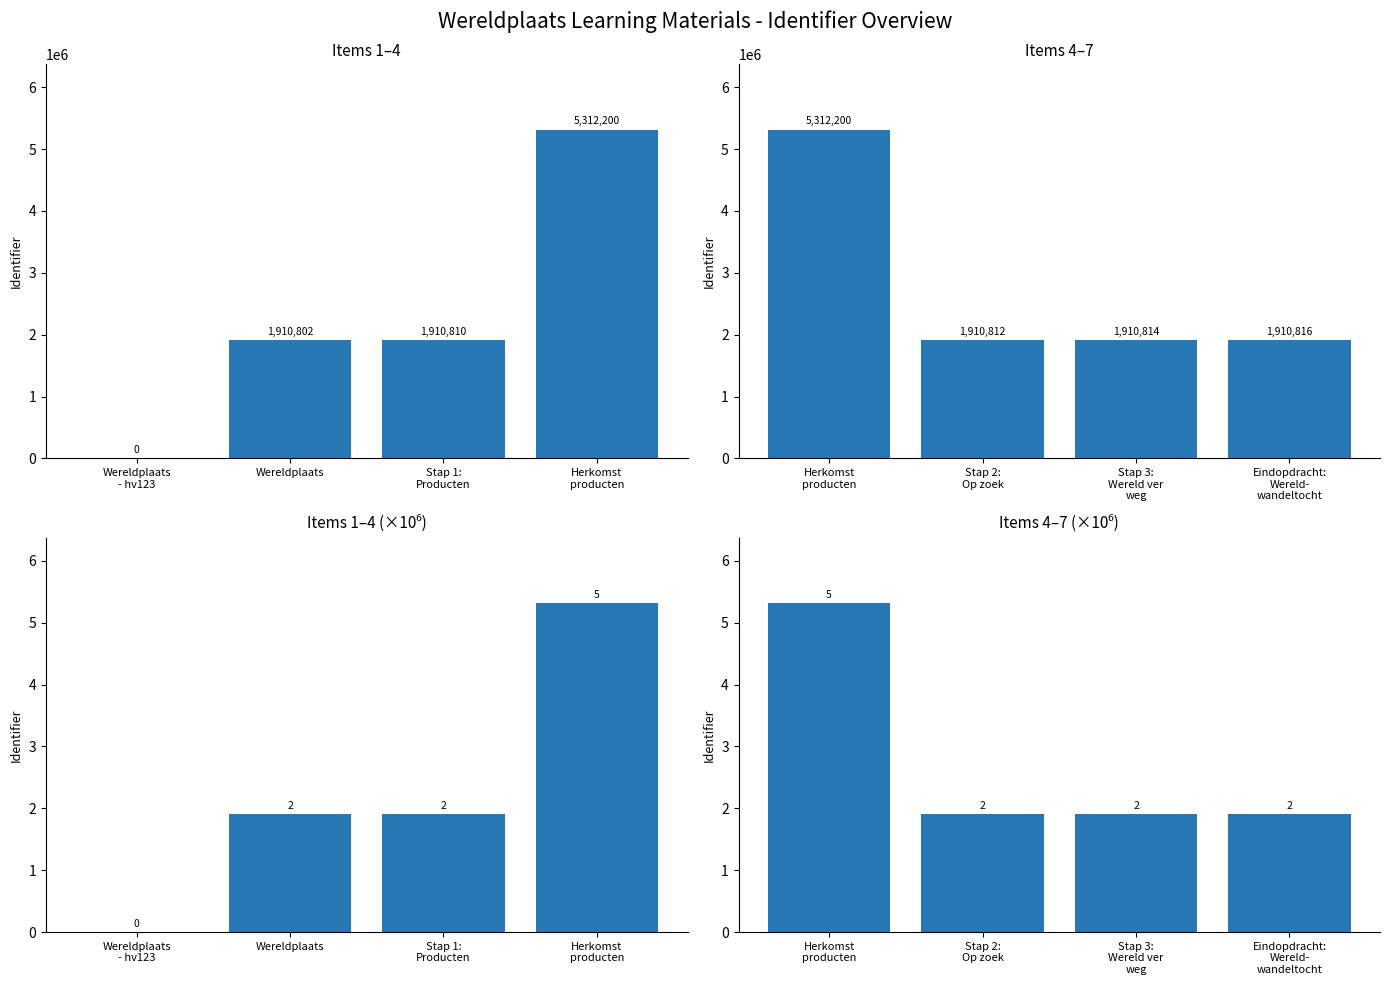

What position from the left is Herkomst
producten?

4